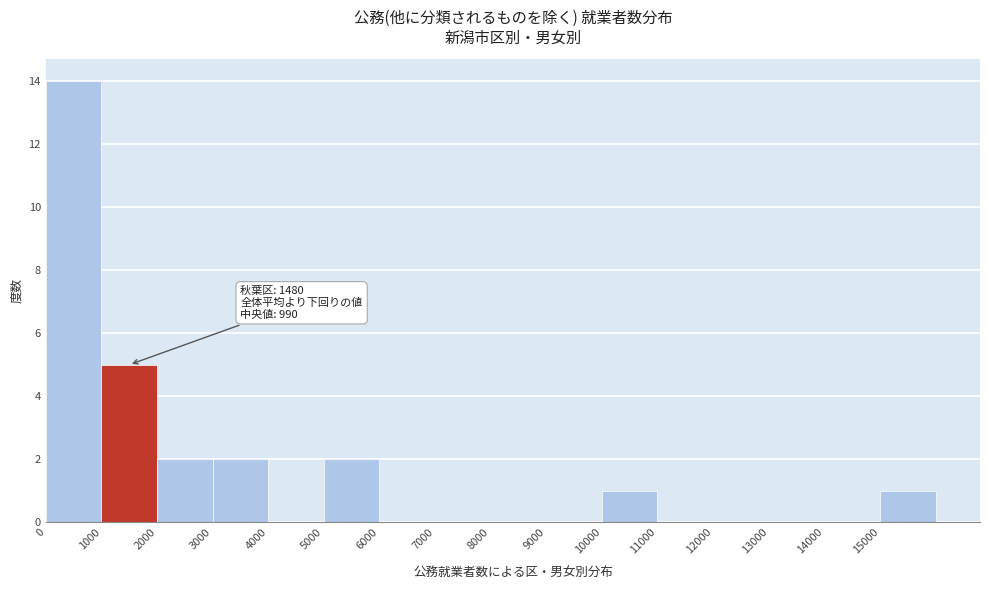

Which range on the x-axis has the tallest bar?

0 to 1000